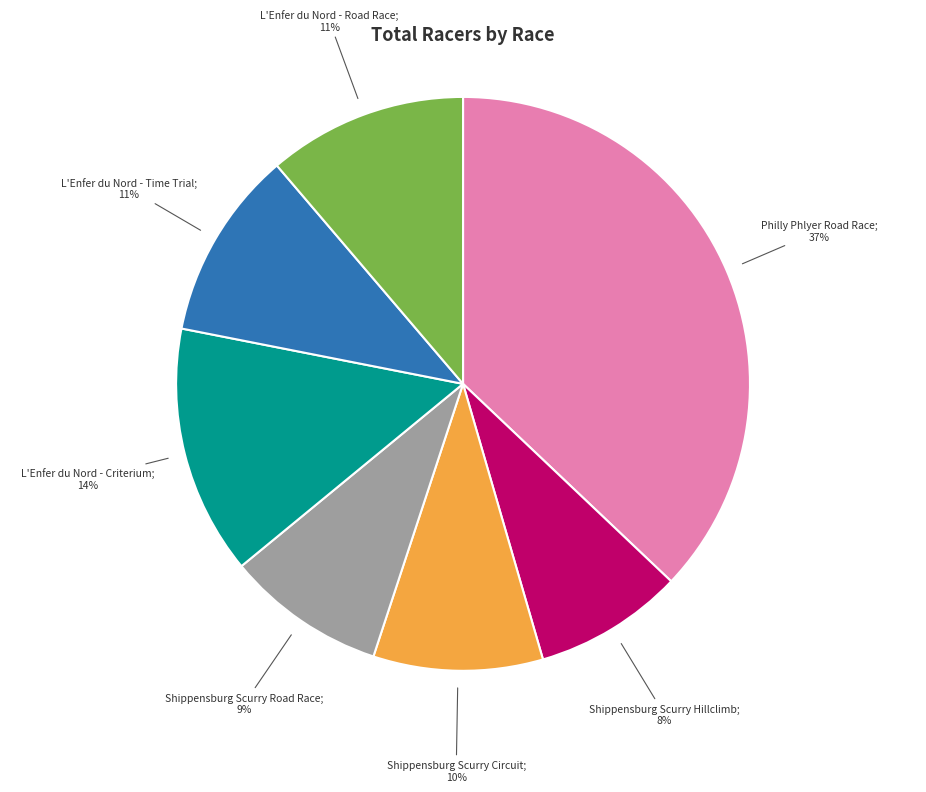

Is there a majority slice in this chart?

No